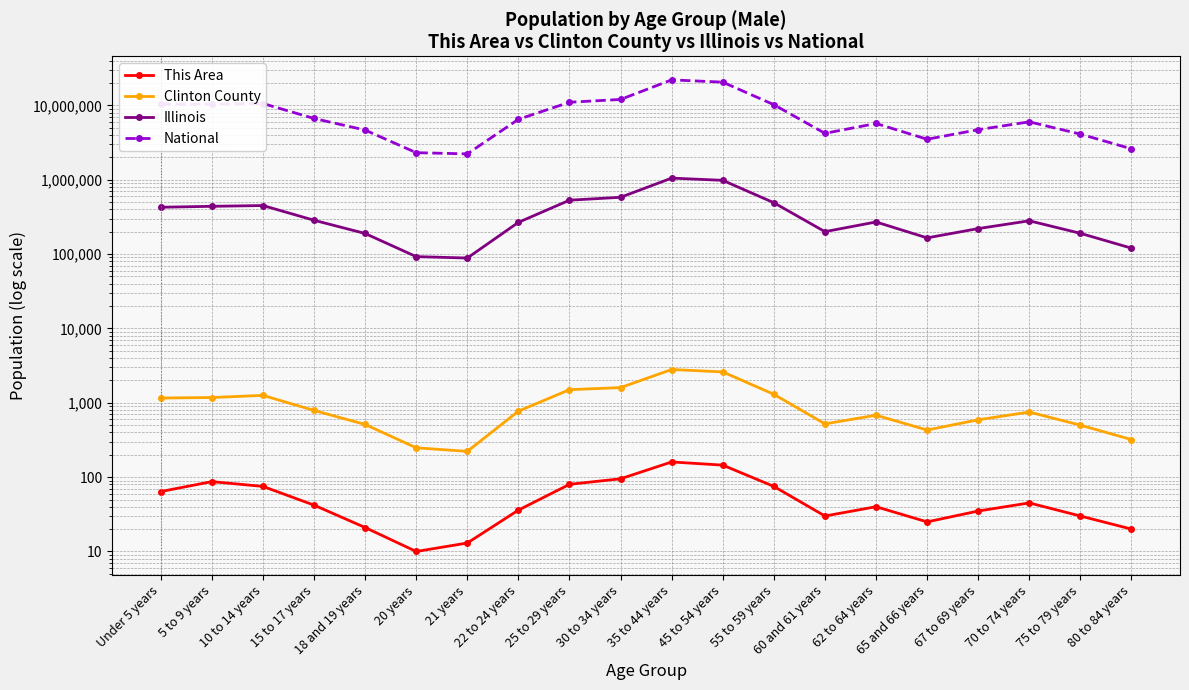

Reading left to right, transcribe all the data shown in this chart.

This Area: Under 5 years=64	5 to 9 years=87	10 to 14 years=75	15 to 17 years=42	18 and 19 years=21	20 years=10	21 years=13	22 to 24 years=36	25 to 29 years=80	30 to 34 years=95	35 to 44 years=160	45 to 54 years=145	55 to 59 years=75	60 and 61 years=30	62 to 64 years=40	65 and 66 years=25	67 to 69 years=35	70 to 74 years=45	75 to 79 years=30	80 to 84 years=20
Clinton County: Under 5 years=1158	5 to 9 years=1176	10 to 14 years=1257	15 to 17 years=788	18 and 19 years=511	20 years=248	21 years=222	22 to 24 years=771	25 to 29 years=1500	30 to 34 years=1600	35 to 44 years=2800	45 to 54 years=2600	55 to 59 years=1300	60 and 61 years=520	62 to 64 years=680	65 and 66 years=430	67 to 69 years=590	70 to 74 years=750	75 to 79 years=500	80 to 84 years=320
Illinois: Under 5 years=425893	5 to 9 years=438556	10 to 14 years=449160	15 to 17 years=284750	18 and 19 years=188986	20 years=92304	21 years=88424	22 to 24 years=266785	25 to 29 years=530000	30 to 34 years=580000	35 to 44 years=1050000	45 to 54 years=980000	55 to 59 years=490000	60 and 61 years=200000	62 to 64 years=270000	65 and 66 years=165000	67 to 69 years=220000	70 to 74 years=280000	75 to 79 years=190000	80 to 84 years=120000
National: Under 5 years=10319427	5 to 9 years=10389638	10 to 14 years=10579862	15 to 17 years=6656209	18 and 19 years=4647457	20 years=2308319	21 years=2223198	22 to 24 years=6482659	25 to 29 years=11000000	30 to 34 years=12000000	35 to 44 years=22000000	45 to 54 years=20500000	55 to 59 years=10200000	60 and 61 years=4200000	62 to 64 years=5700000	65 and 66 years=3500000	67 to 69 years=4700000	70 to 74 years=6000000	75 to 79 years=4100000	80 to 84 years=2600000